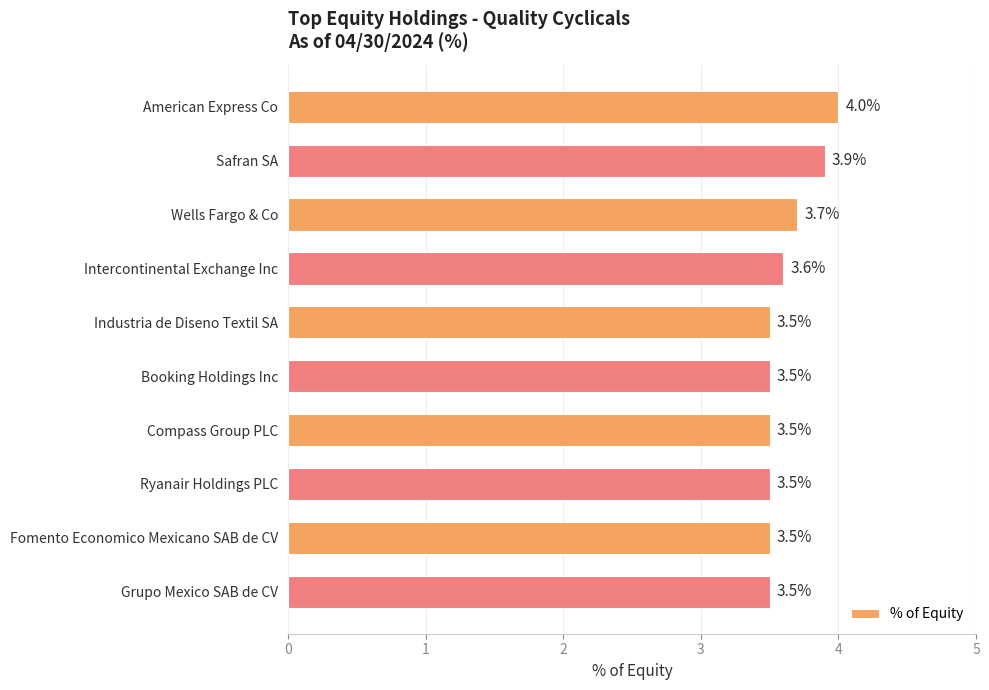

Reading top to bottom, what are all the values shown in this chart?

American Express Co=4.0	Safran SA=3.9	Wells Fargo & Co=3.7	Intercontinental Exchange Inc=3.6	Industria de Diseno Textil SA=3.5	Booking Holdings Inc=3.5	Compass Group PLC=3.5	Ryanair Holdings PLC=3.5	Fomento Economico Mexicano SAB de CV=3.5	Grupo Mexico SAB de CV=3.5